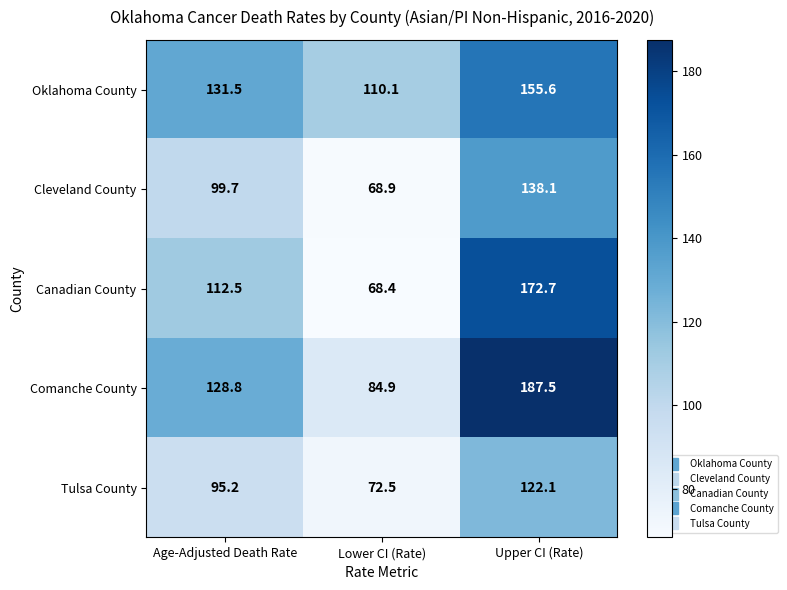

Which series has the largest total across all categories?

Comanche County